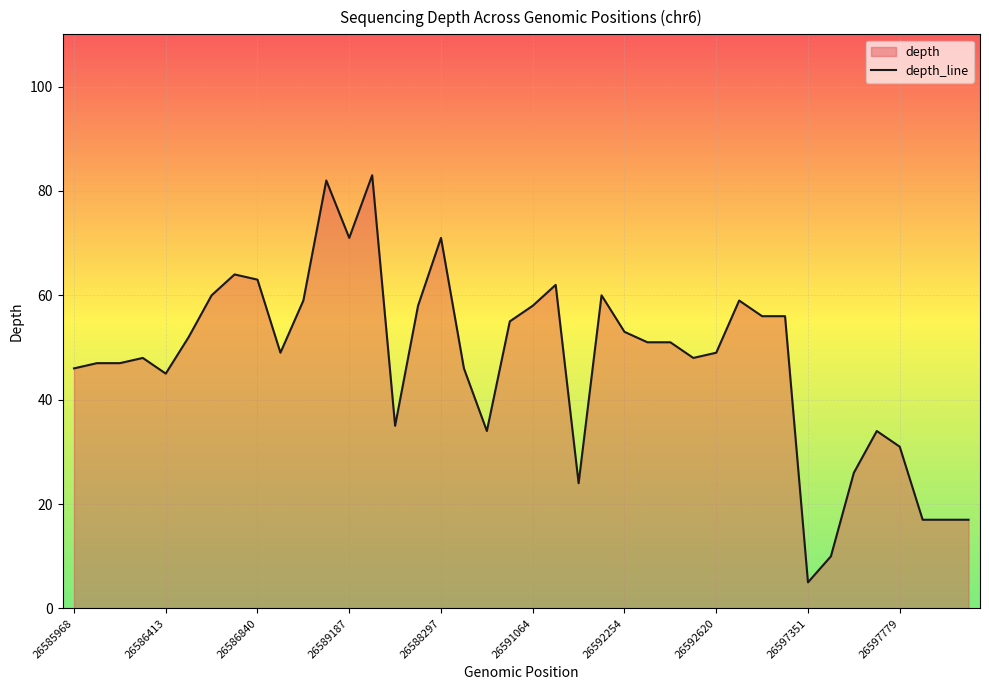

What is the smallest value displayed?

5